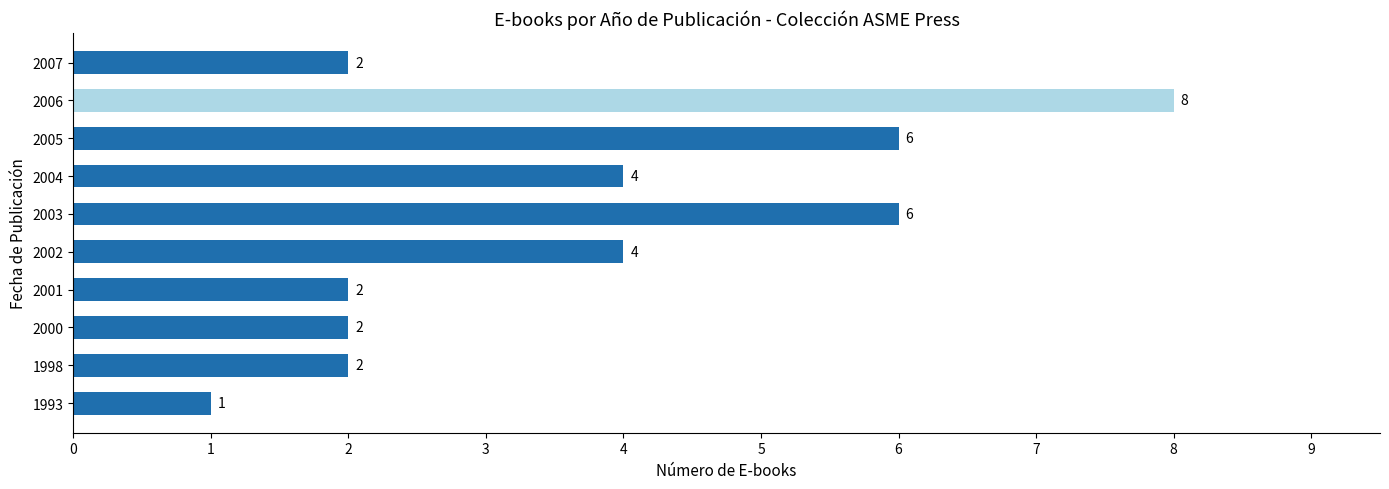

What is the sum of all values?

37